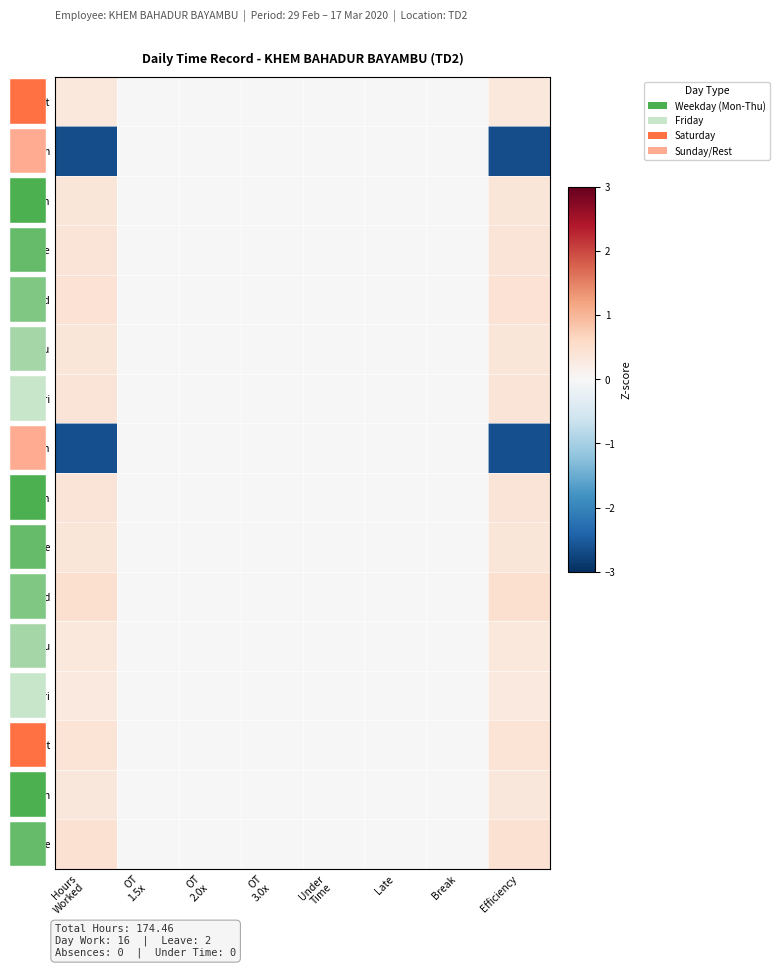

What is the sum of the 2-Mon values at OT 2.0x and Hours Worked?

0.4